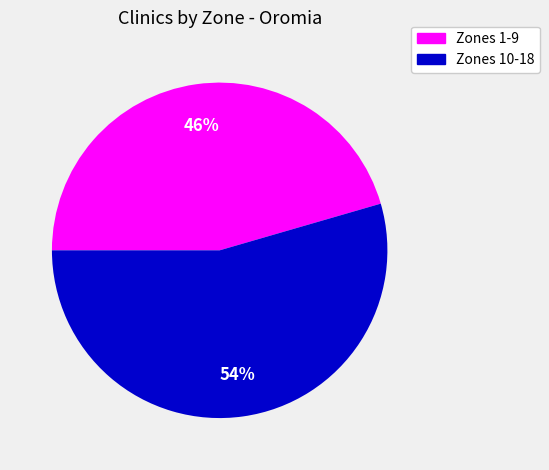

How many slices are in this pie chart?

2